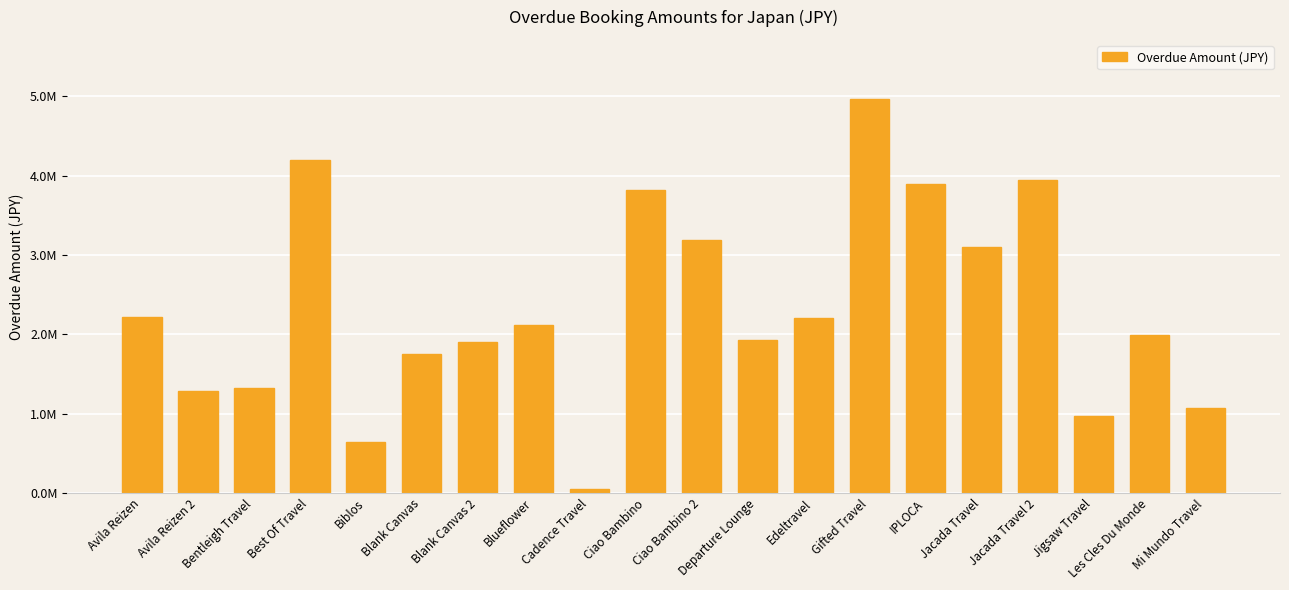

Reading left to right, list all the values displayed in this chart.

2213300	1282000	1326000	4200000	646610	1756000	1904300	2120225	54000	3818828	3185730	1930920	2210440	4965500	3896779	3093232	3947885	975000	1989100	1070800